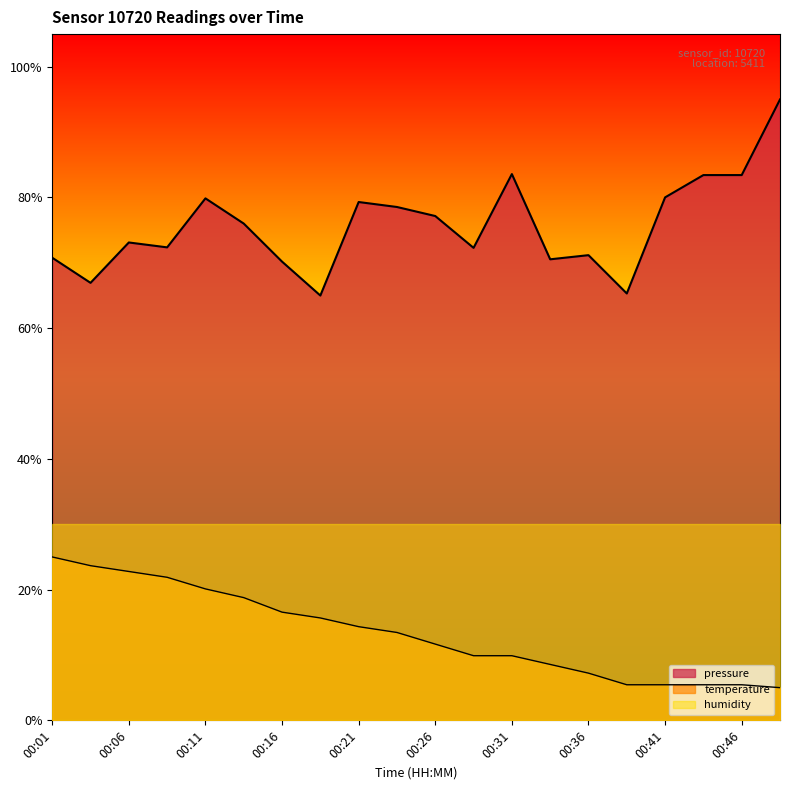

At which category does the chart reach its peak across all series?

00:49